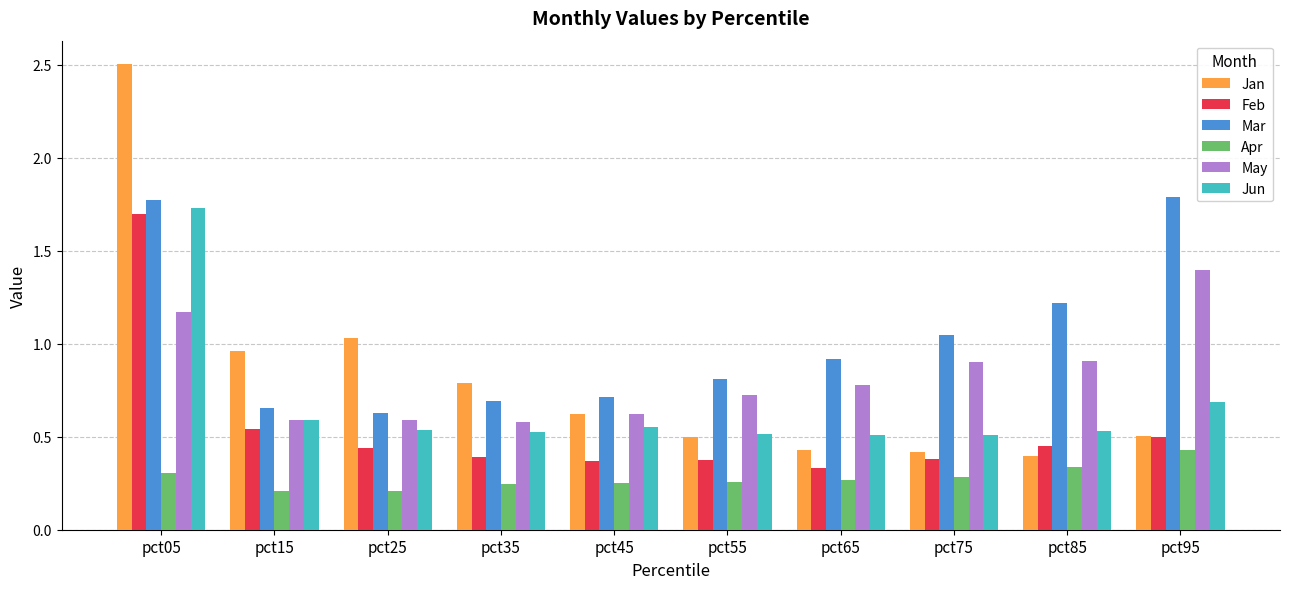

What value does the May series have at pct75?

0.9